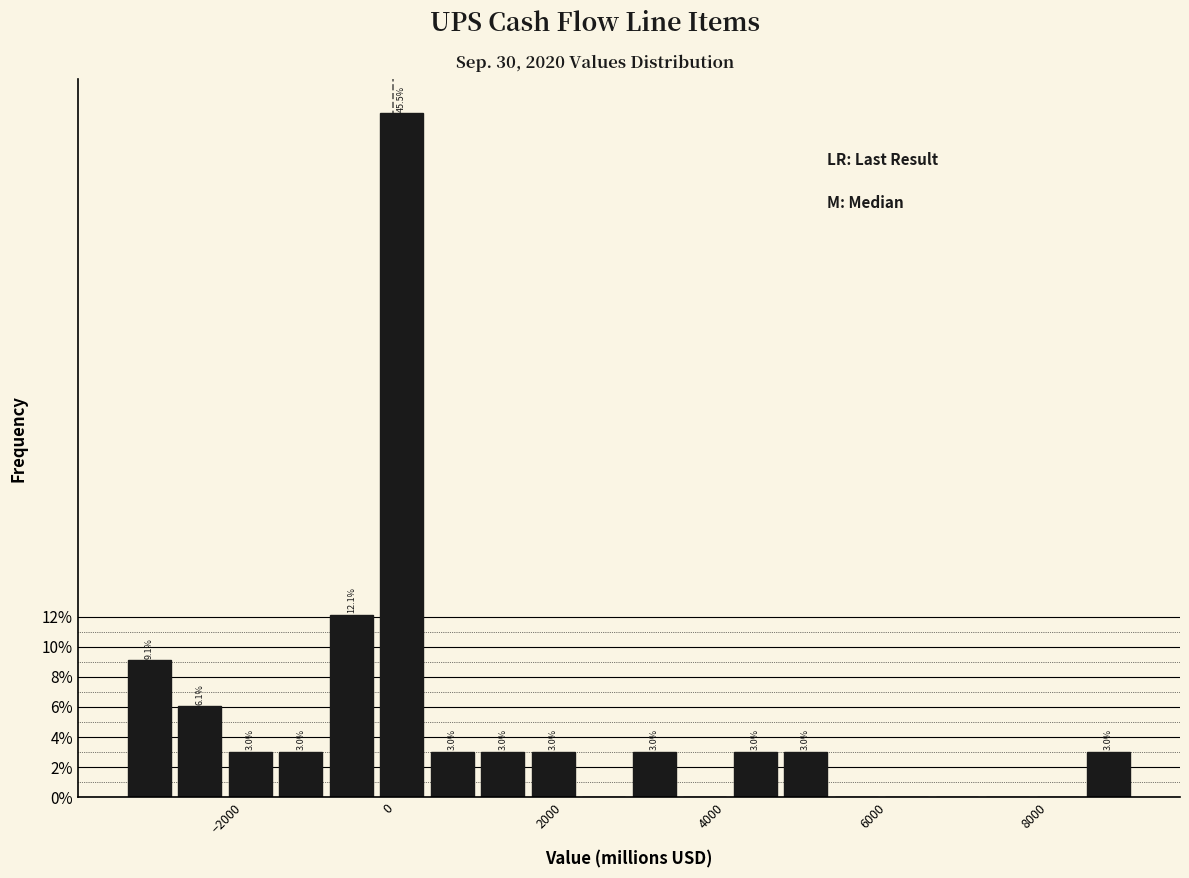

Read against the x-axis, roughly where is the centre of the tallest bar?

200